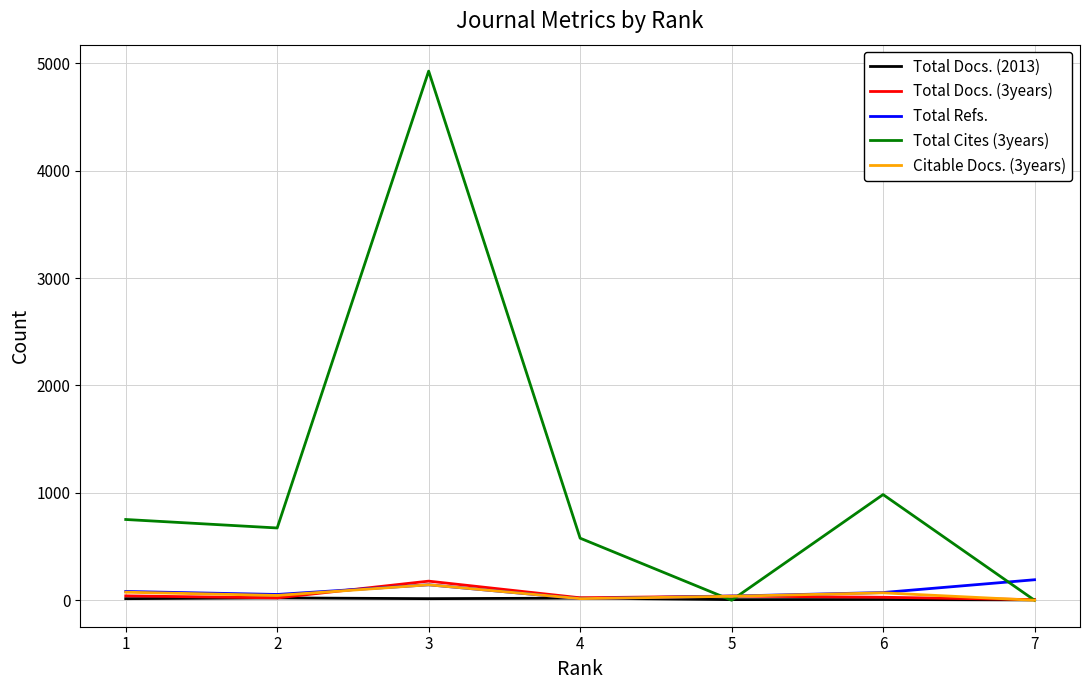

How many intersections are there between Total Cites (3years) and Total Docs. (3years)?

3